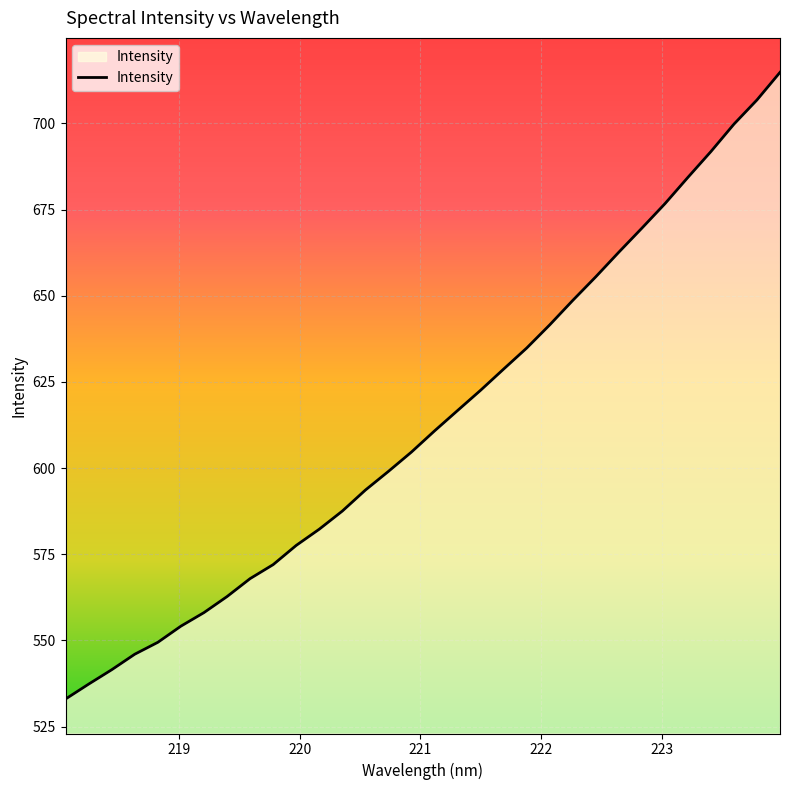

Does the chart have visible grid lines?

Yes